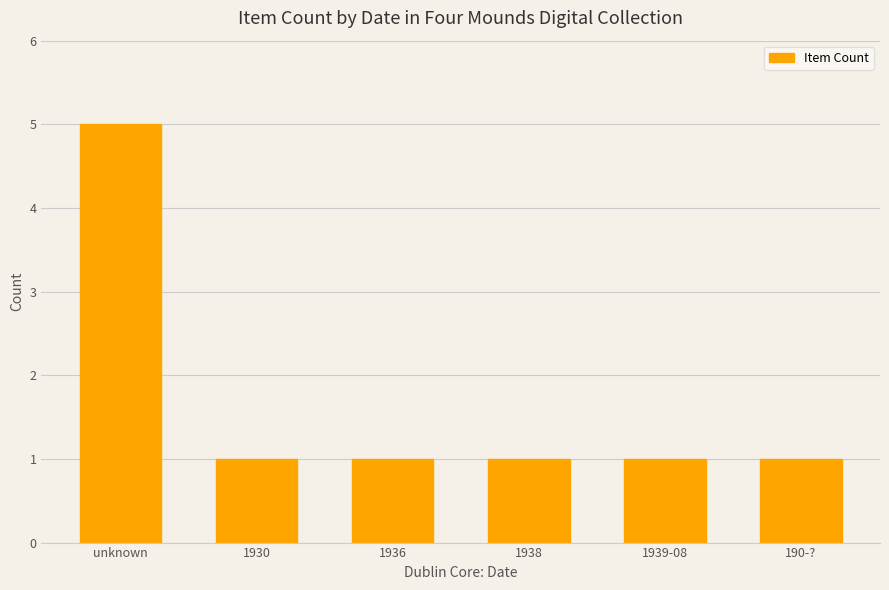

Reading left to right, extract all data points from this chart.

5	1	1	1	1	1